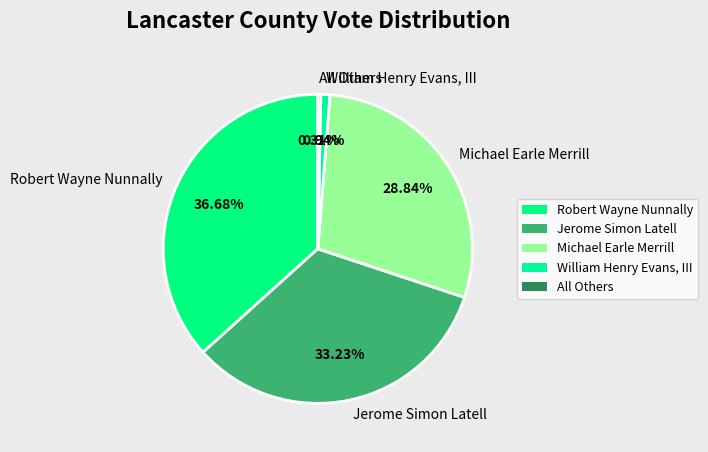

Approximately how many times larger is the value at Robert Wayne Nunnally compared to Michael Earle Merrill?

1.3